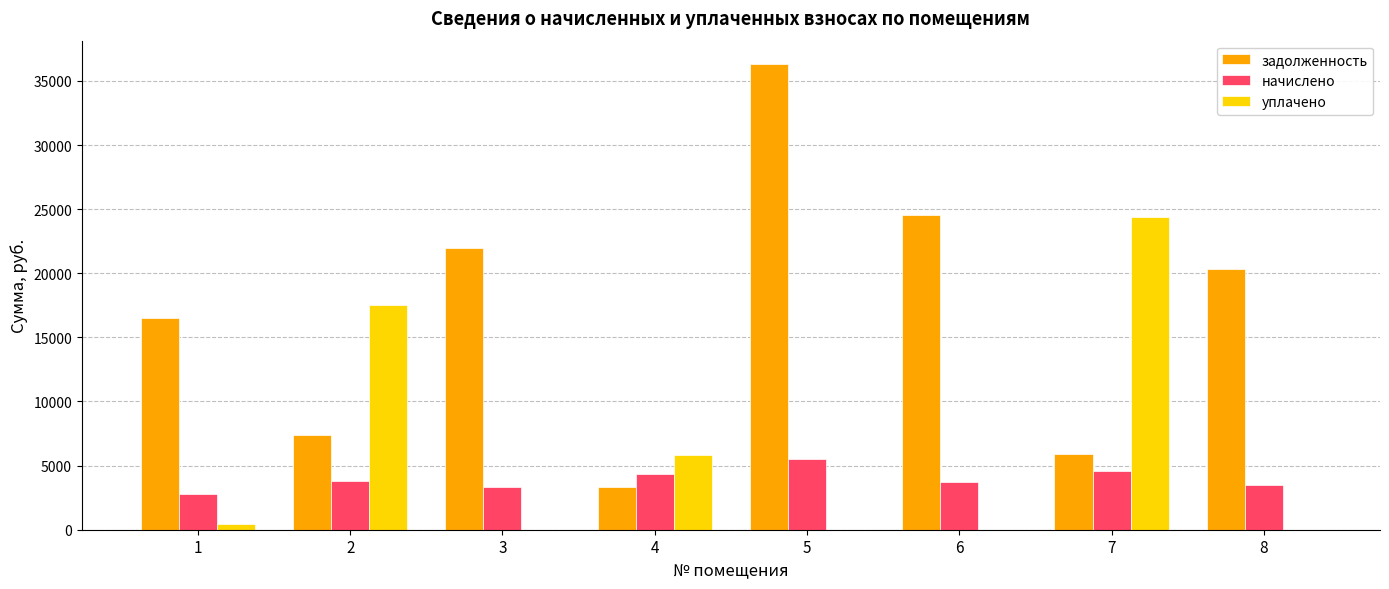

The value of задолженность at 4 is 1689.2. True or false?

False